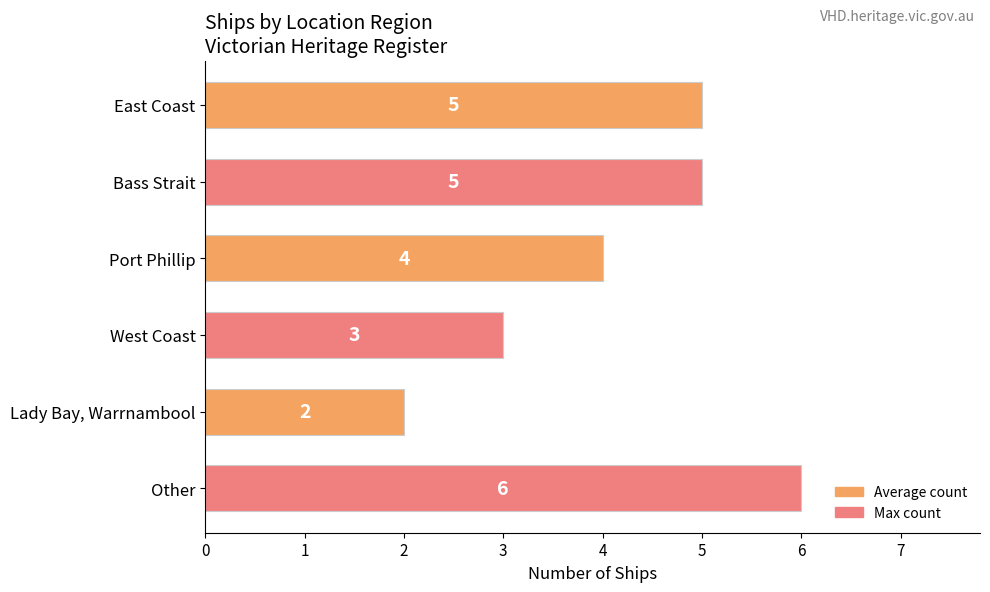

How many data points does each series have?

6